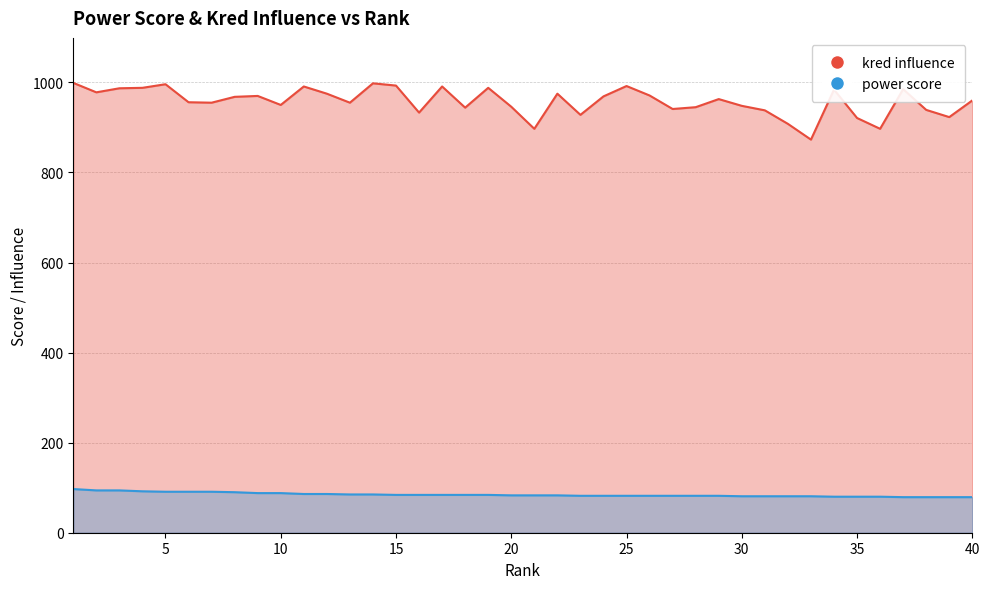

The value of power score at 15 is 43. True or false?

False